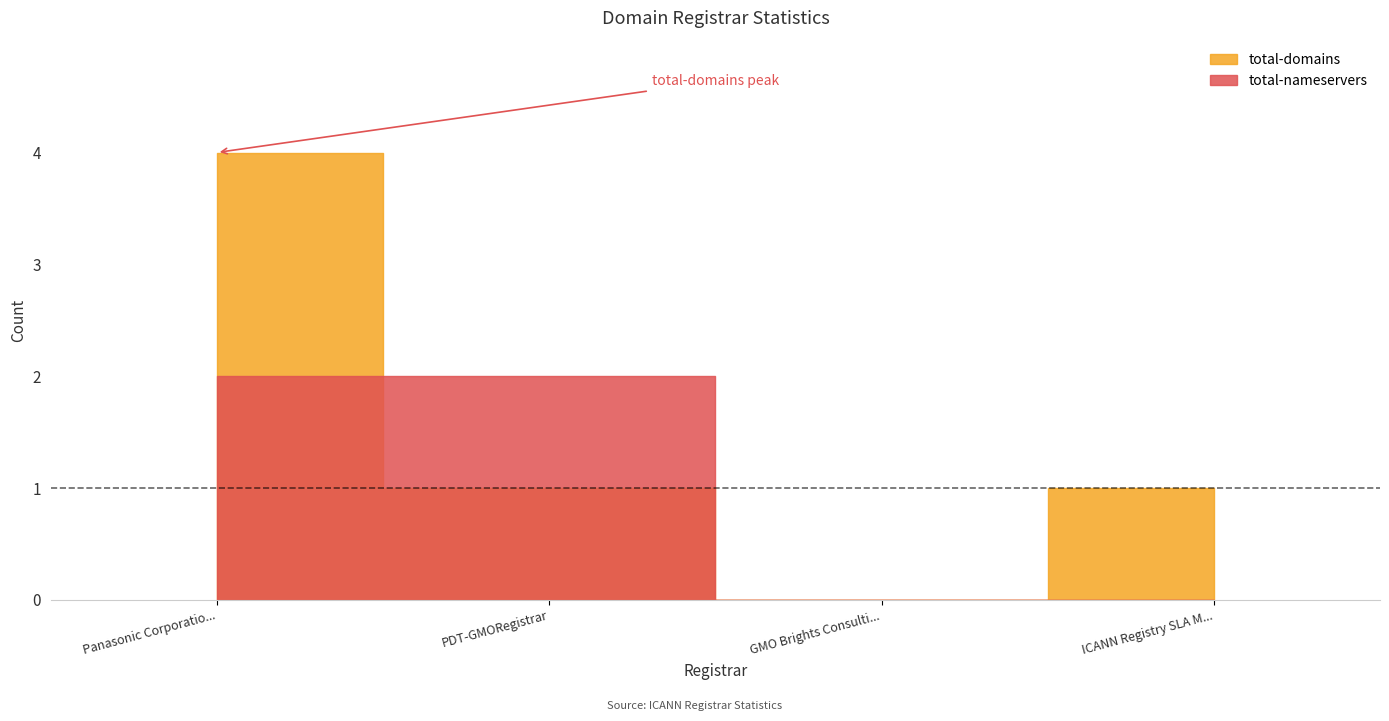

How many lines are shown in the chart?

2